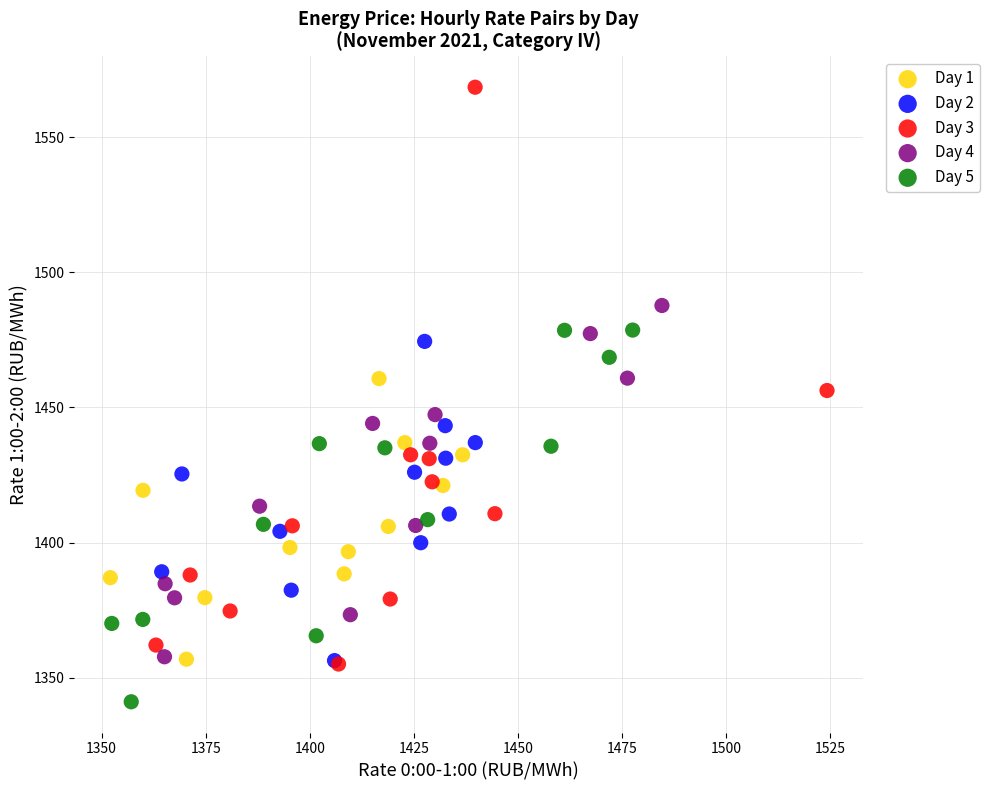

What are all the series names shown in the legend?

Day 1, Day 2, Day 3, Day 4, Day 5